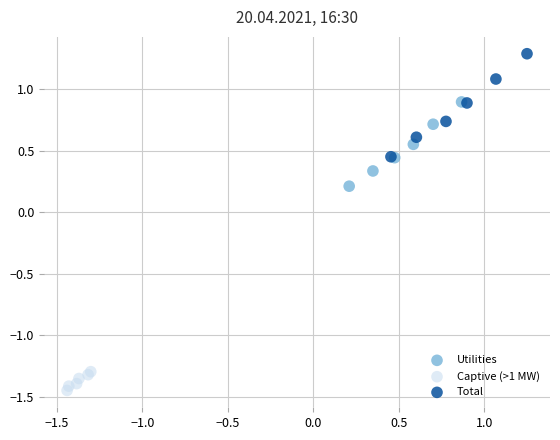

Which series has the widest spread of Y values?

Total